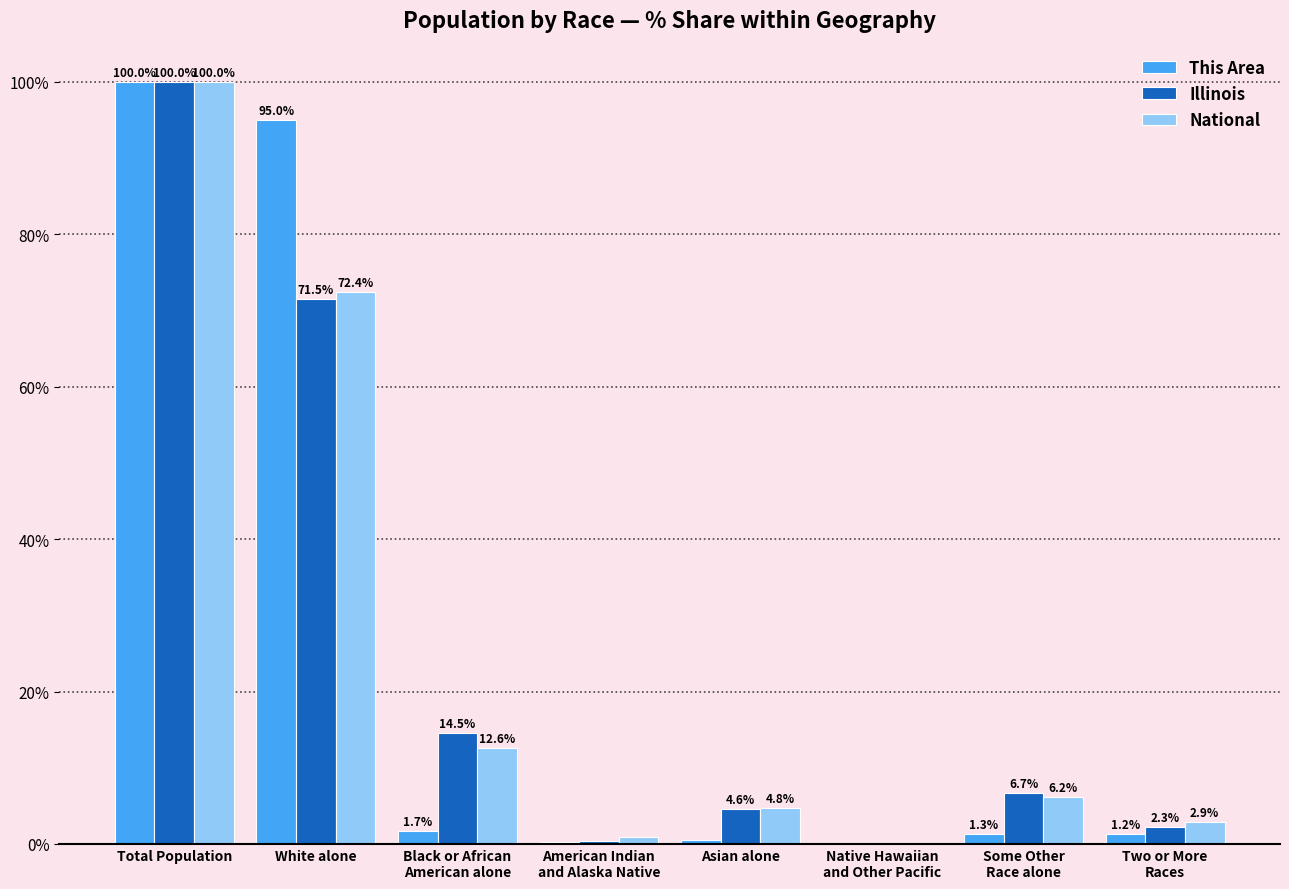

Which category has the highest value in the Illinois series?

Total Population